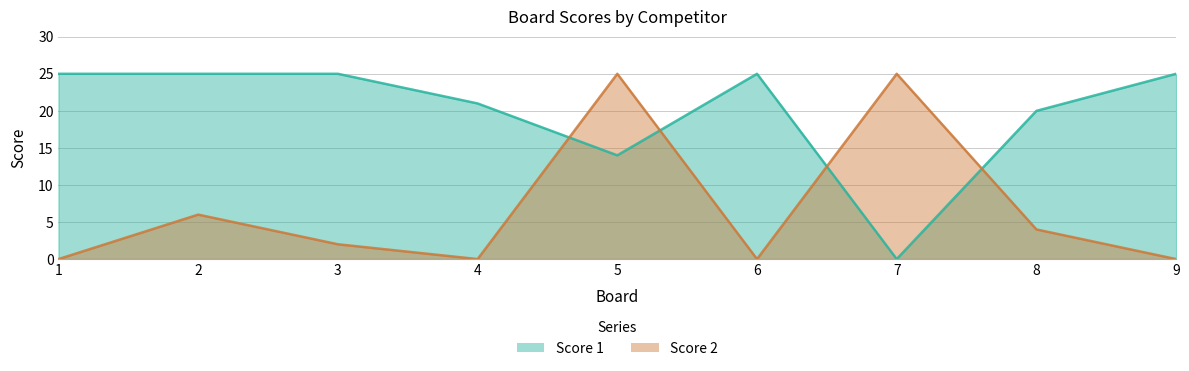

The Score 1 series shows 21 at 4. True or false?

True